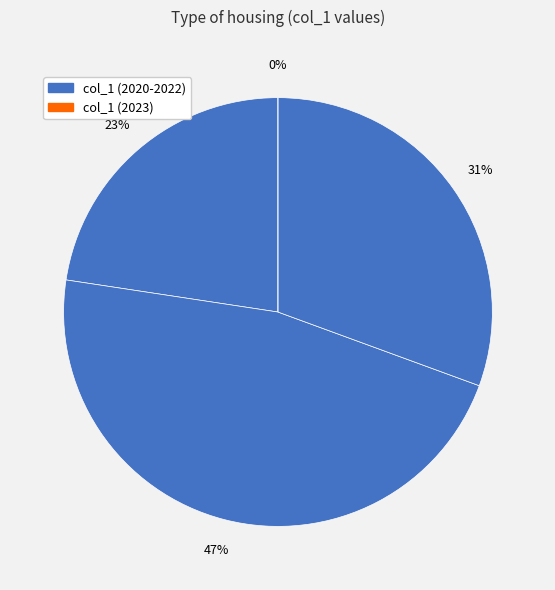

Rank the categories by value from highest to lowest.

2021, 2022, 2020, 2023